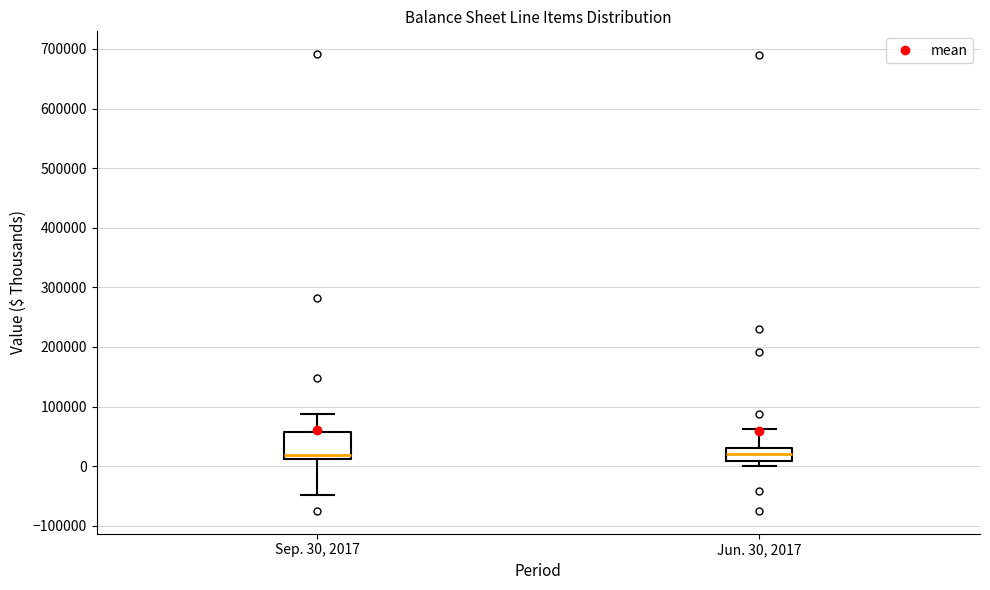

Comparing the boxes themselves (not the whiskers), which one is the tallest?

Sep. 30, 2017